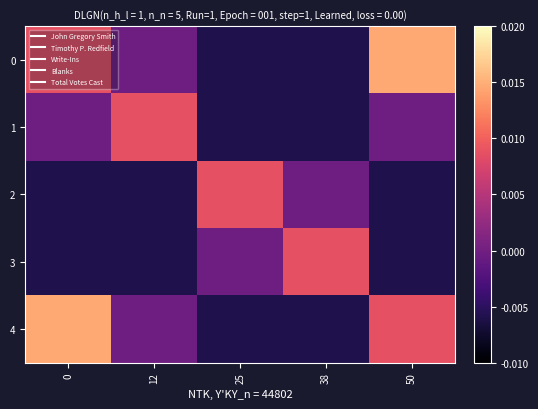

At 12, list the series in order from largest to smallest.

1, 0, 4, 3, 2